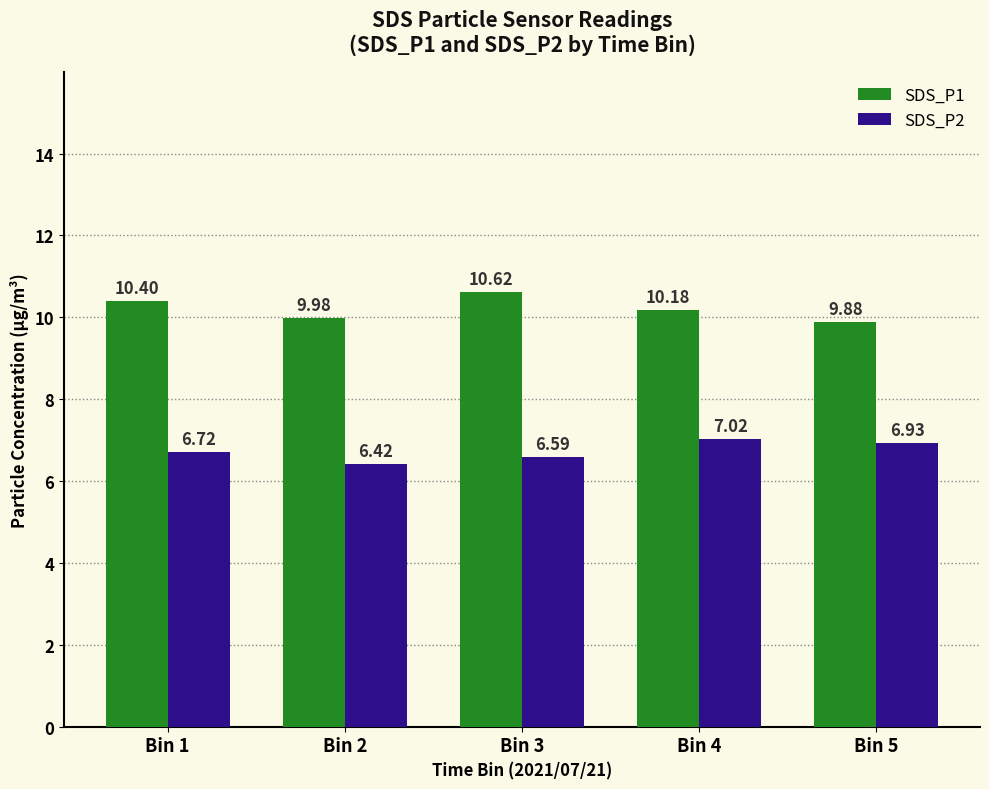

Which category has the lowest value across all series?

Bin 2